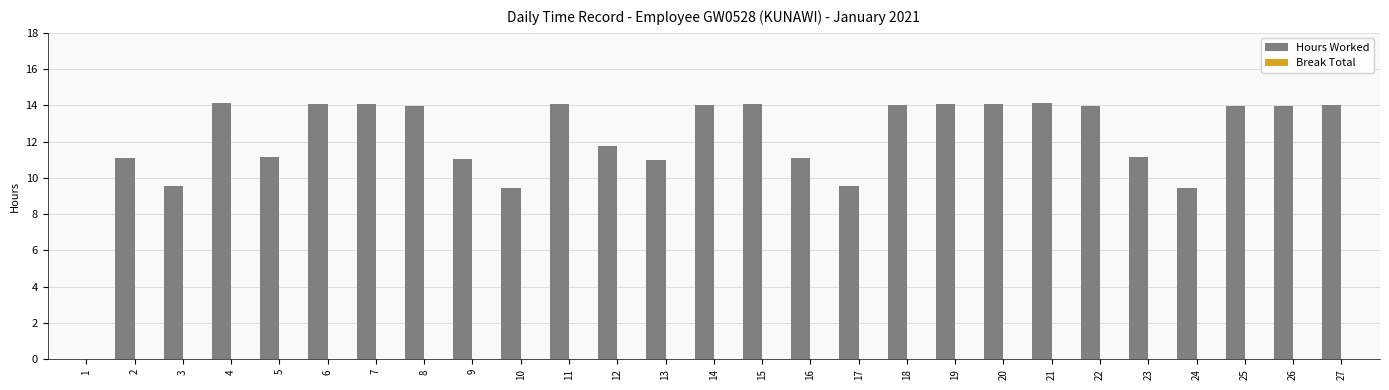

How many series are shown in this chart?

1